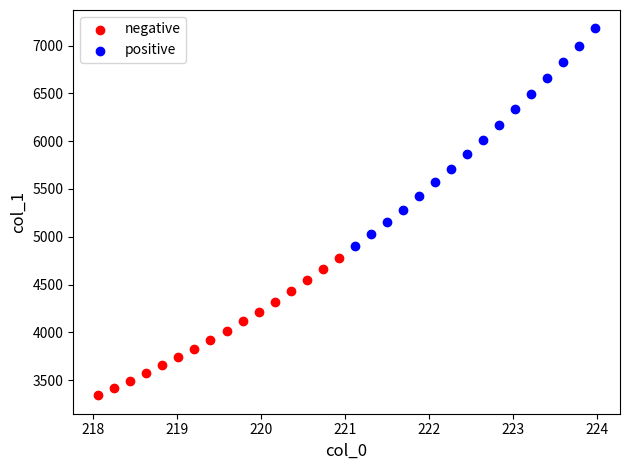

Which series contains the highest Y value?

positive